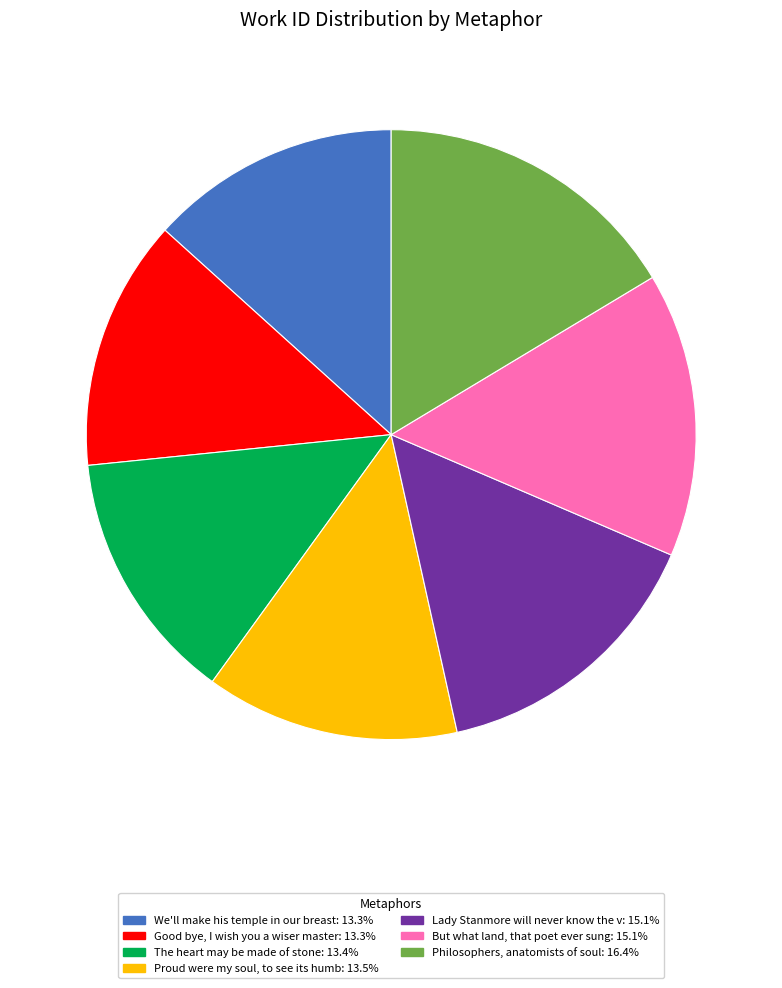

Count the number of slices in the pie.

7